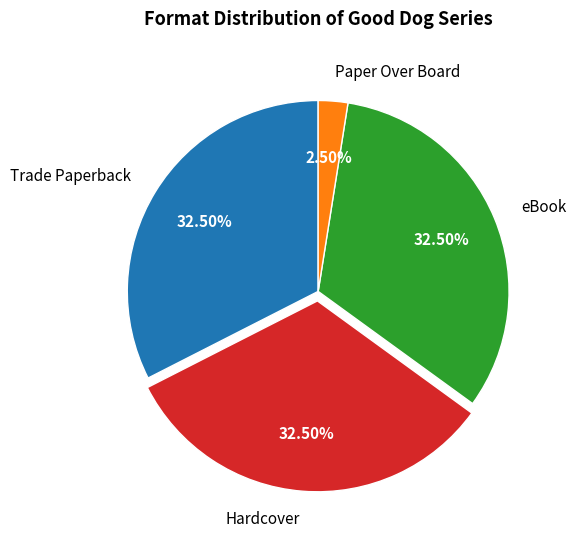

What is the ratio of the value at Paper Over Board to the value at eBook?

0.1